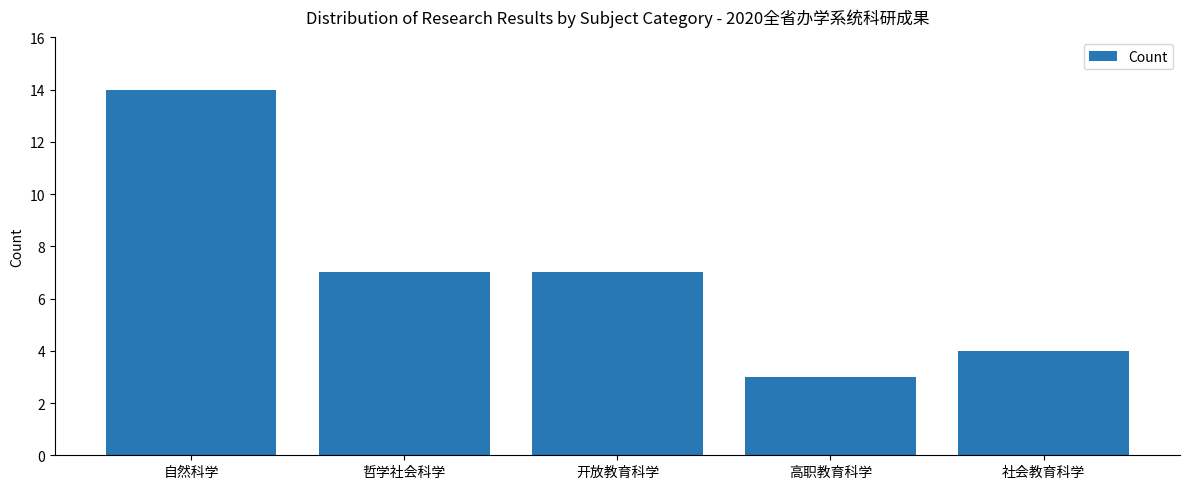

How many bars are there in total?

5